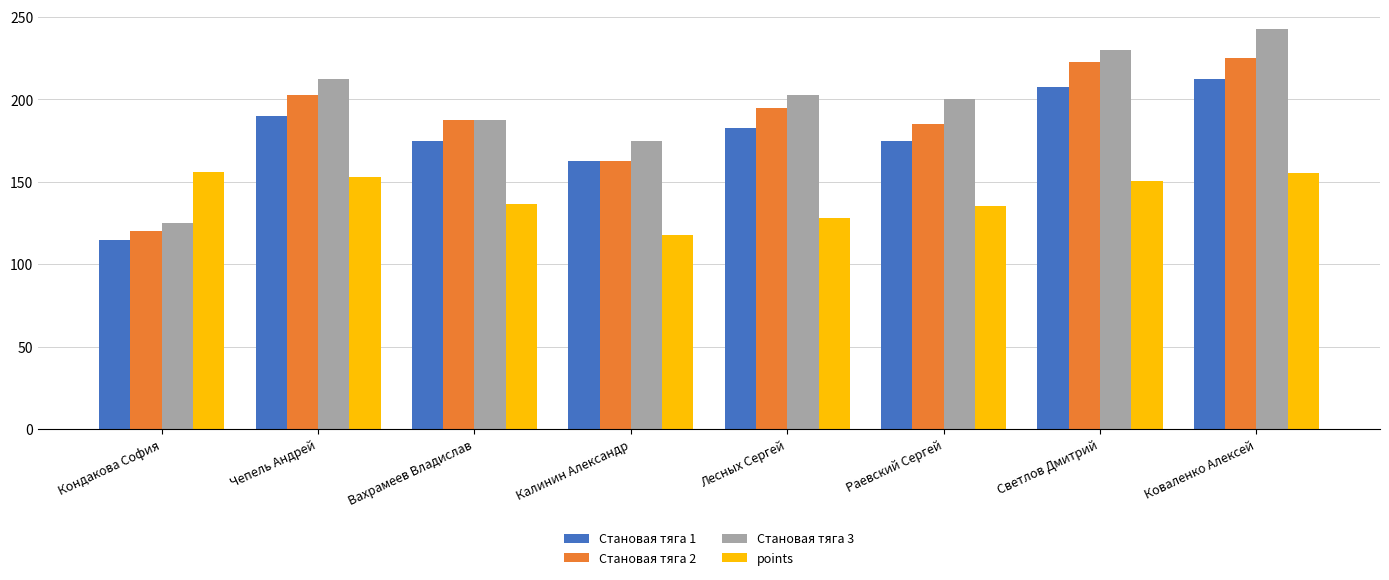

Rank the series by their maximum value, from highest to lowest.

Становая тяга 3, Становая тяга 2, Становая тяга 1, points